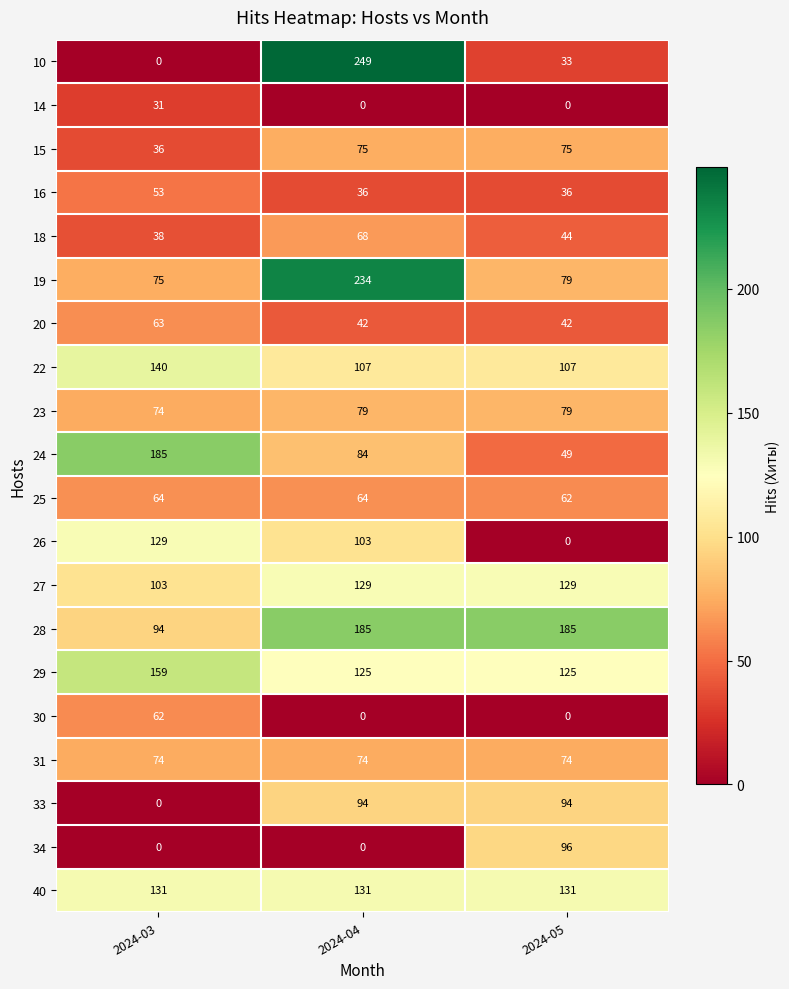

What is the total value across all series at 2024-03?

1511